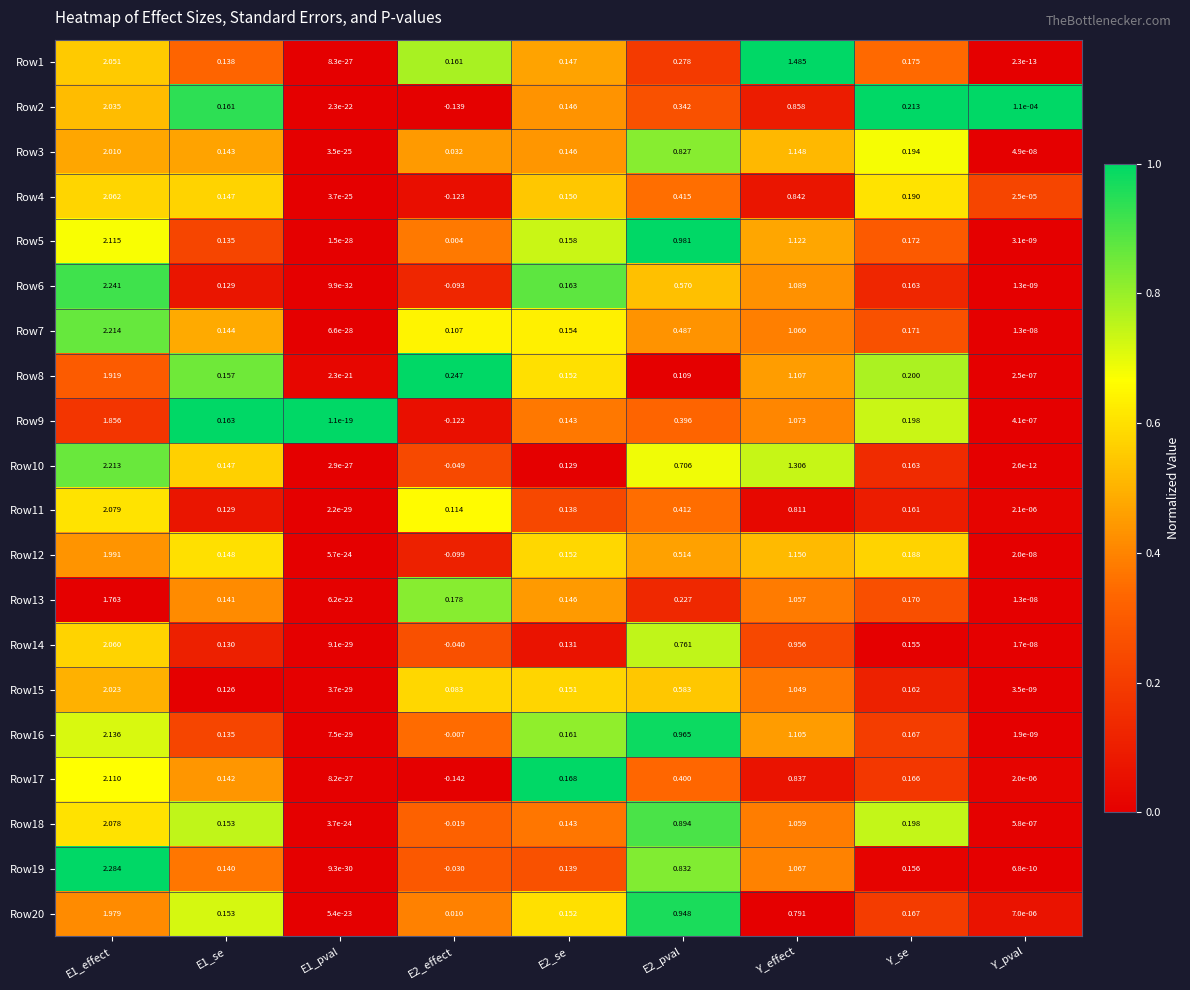

At which category is the sum across all series the highest?

E1_effect